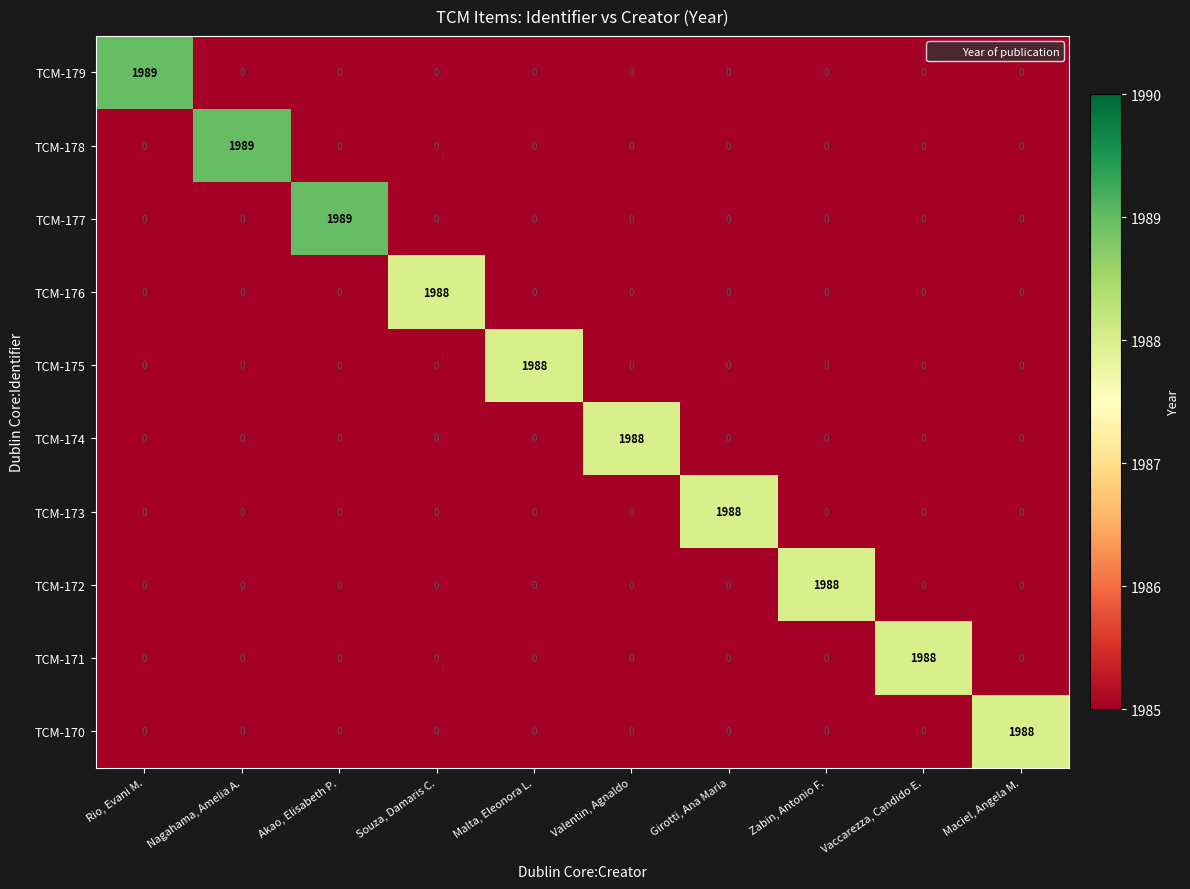

The TCM-170 series shows -938 at Nagahama, Amelia A.. True or false?

False